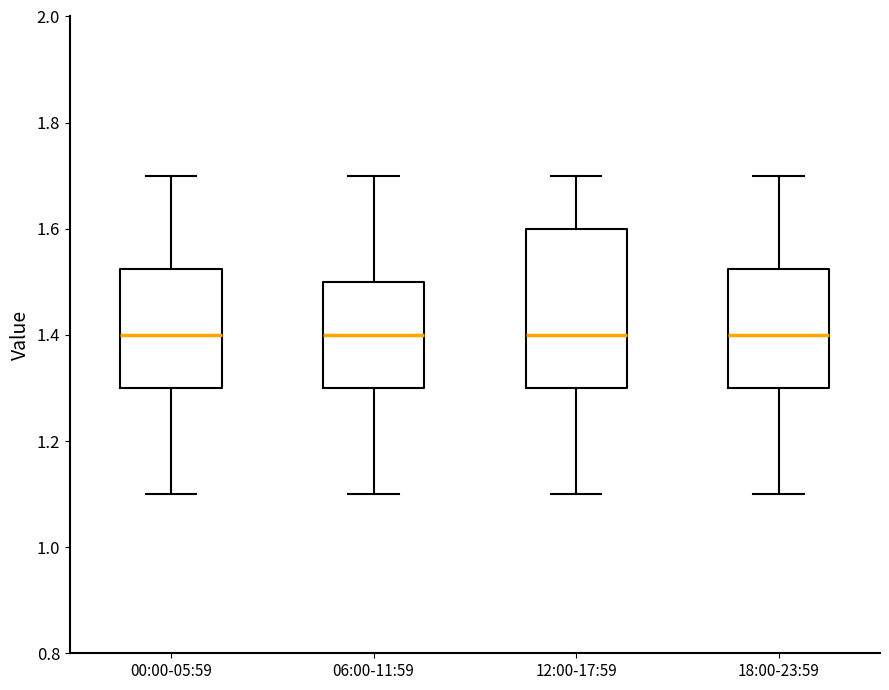

Reading left to right, read every box against the y-axis: the position of its median line, the range the box covers, and the ends of its whiskers. The values are not printed on the chart, so give them approximately, as read against the axis.

00:00-05:59: median 1.40, box 1.30 to 1.52, whiskers 1.10 to 1.70
06:00-11:59: median 1.40, box 1.30 to 1.50, whiskers 1.10 to 1.70
12:00-17:59: median 1.40, box 1.30 to 1.60, whiskers 1.10 to 1.70
18:00-23:59: median 1.40, box 1.30 to 1.52, whiskers 1.10 to 1.70